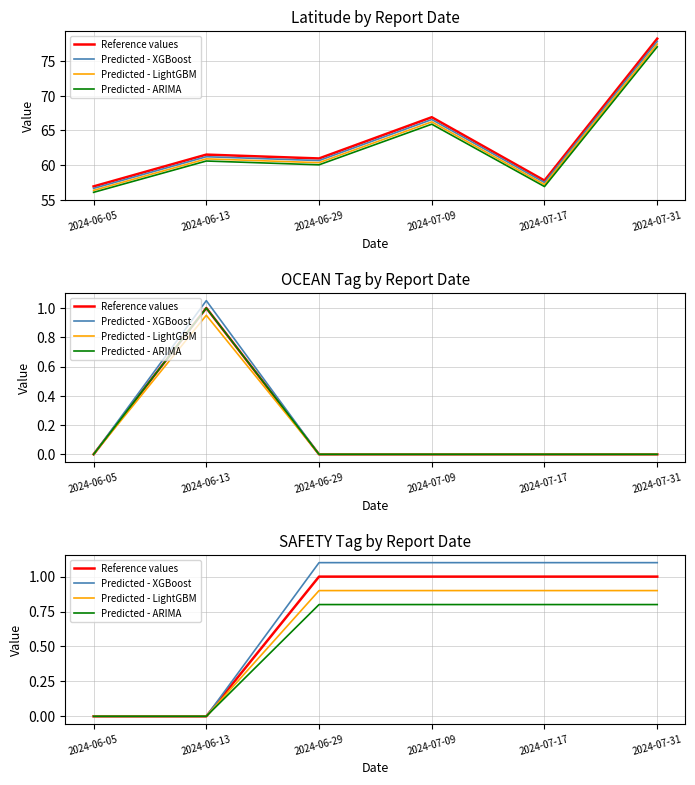

What is the label of the 4th point from the left?

2024-07-09